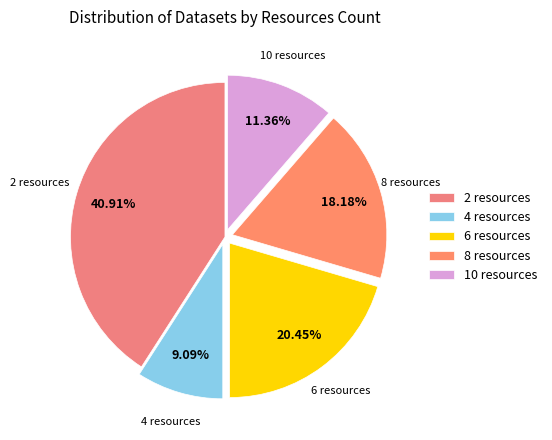

Does 2 resources account for over 50% of the chart?

No